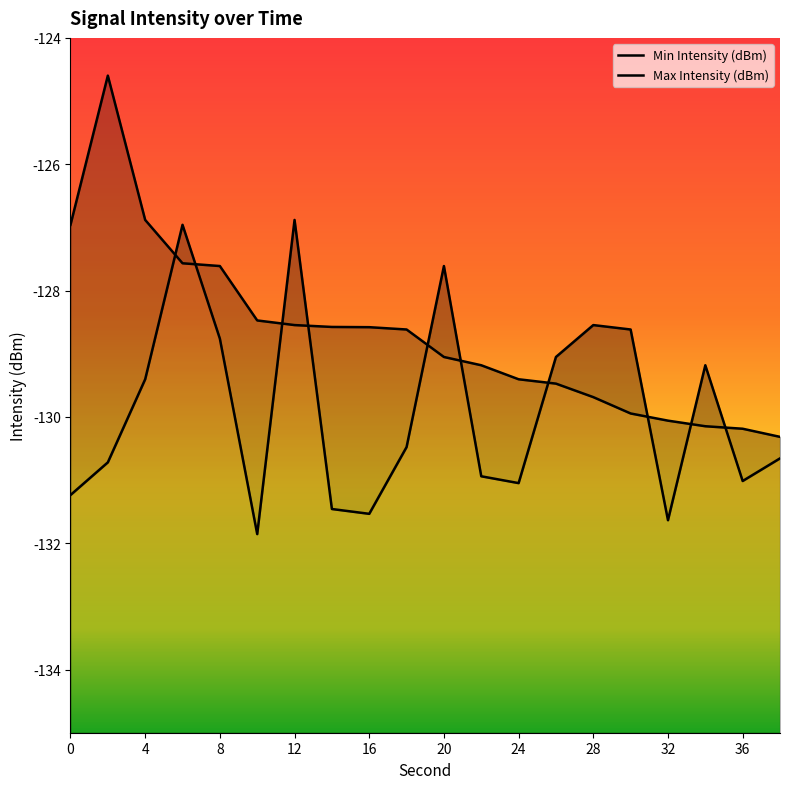

Reading right to left, what are all the values shown in this chart?

Min Intensity (dBm): -130.7	-131.0	-129.2	-131.6	-128.6	-128.5	-129.1	-131.0	-130.9	-127.6	-130.5	-131.5	-131.5	-126.9	-131.9	-128.8	-127.0	-129.4	-130.7	-131.2
Max Intensity (dBm): -130.3	-130.2	-130.1	-130.1	-129.9	-129.7	-129.5	-129.4	-129.2	-129.1	-128.6	-128.6	-128.6	-128.5	-128.5	-127.6	-127.6	-126.9	-124.6	-127.0